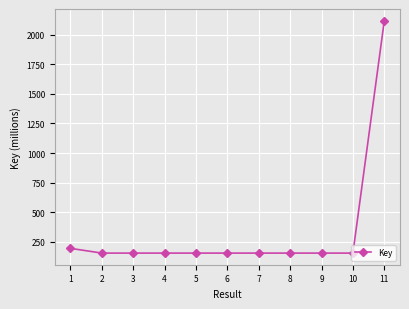

What is the minimum value shown in the chart?

153.6